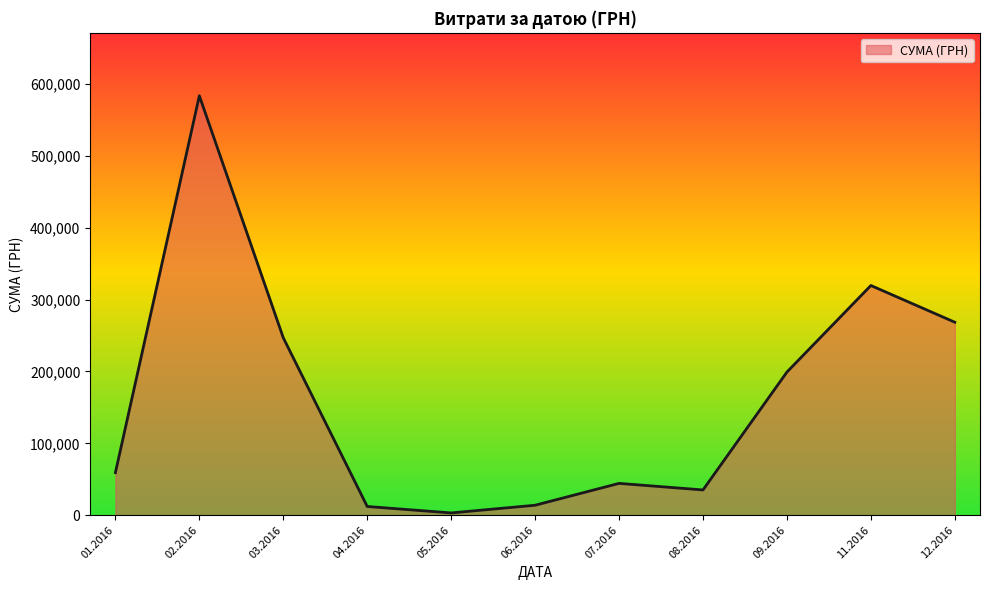

Which label corresponds to the largest value in the chart?

02.2016